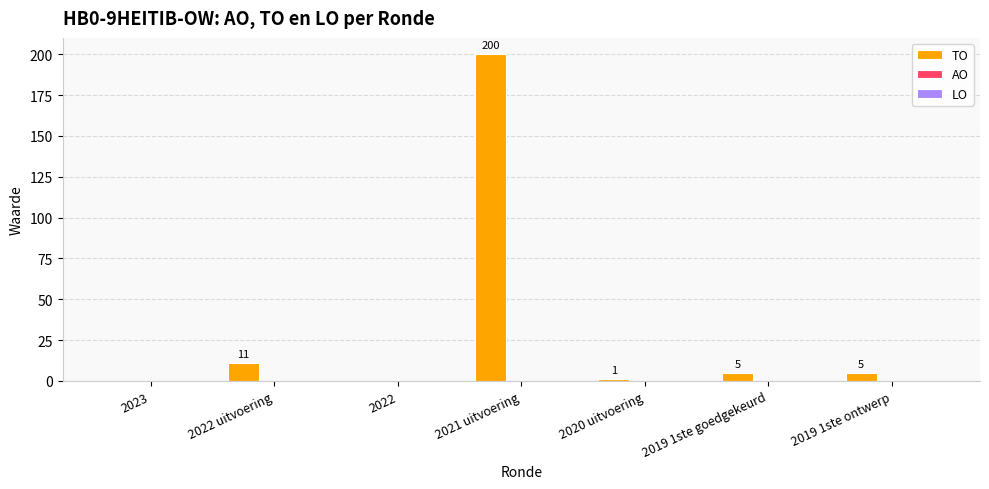

At which label does the data first exceed 5?

2022 uitvoering